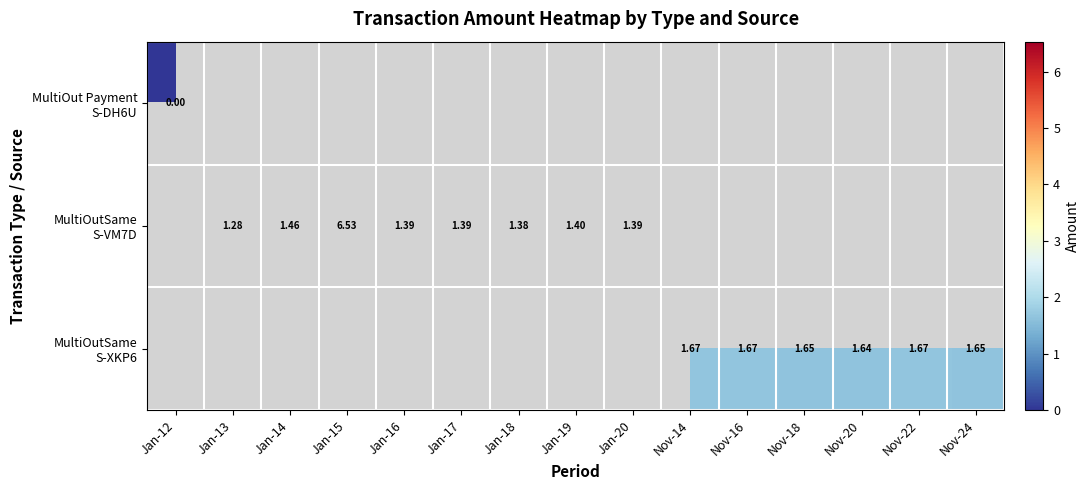

Rank the series by their average value, from lowest to highest.

MultiOut Payment S-DH6U, MultiOutSame S-XKP6, MultiOutSame S-VM7D